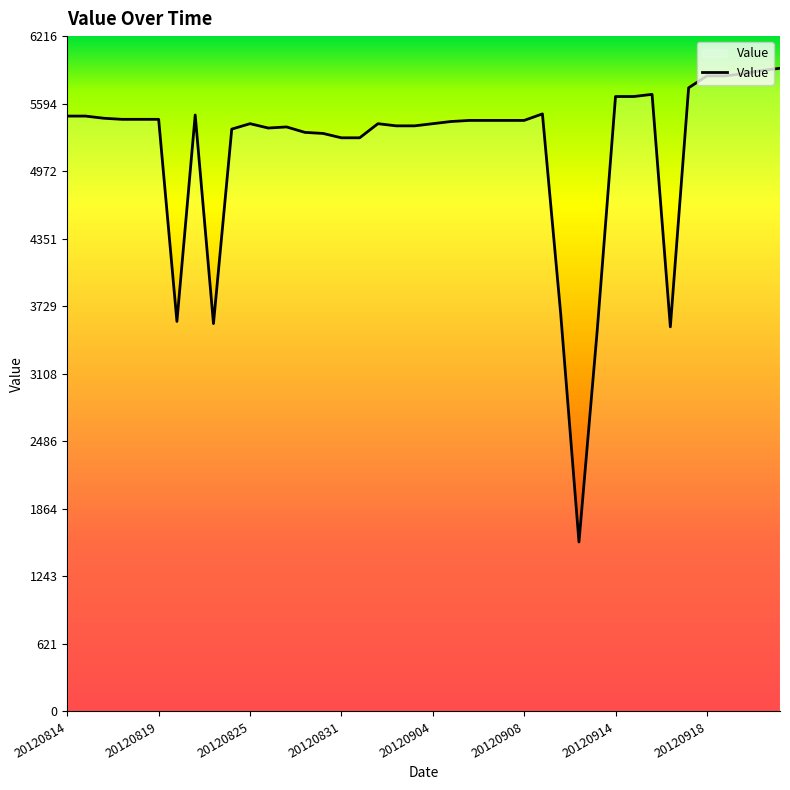

What is the smallest value displayed?

1560